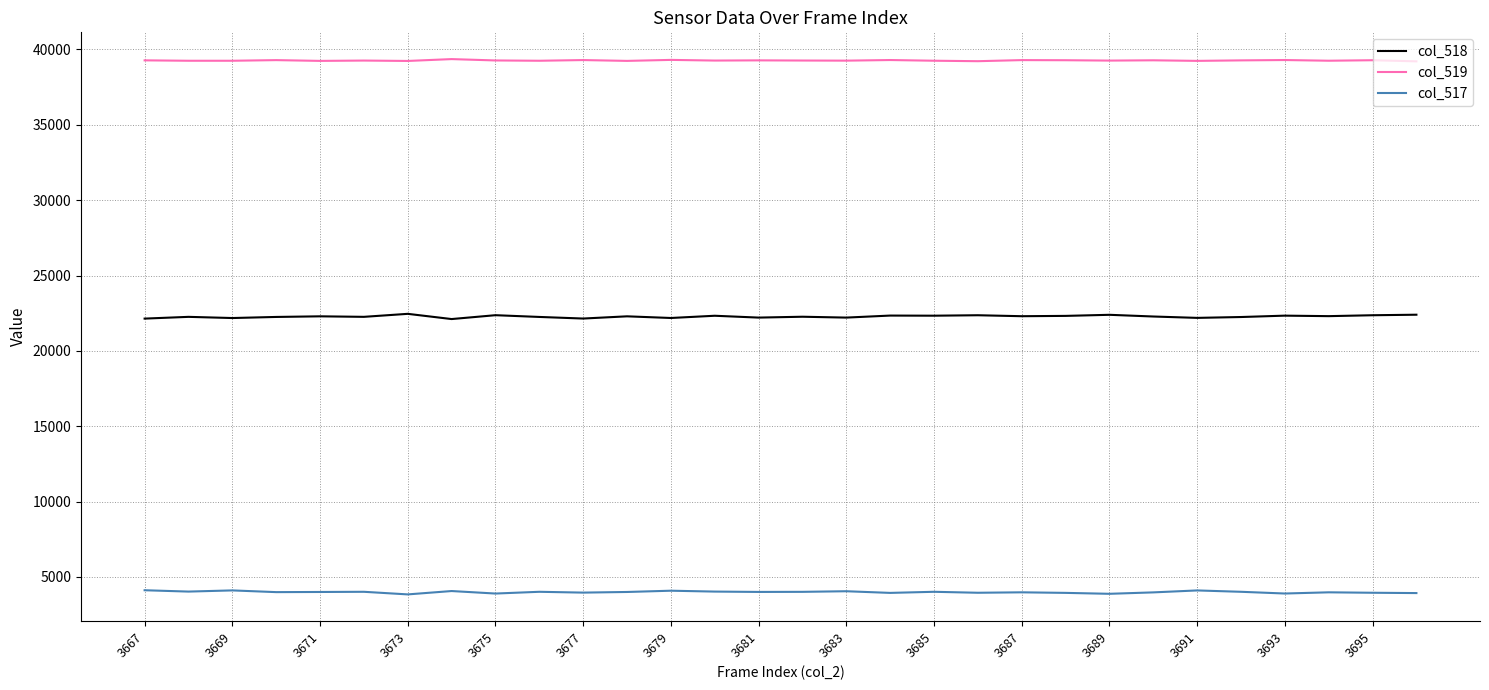

What is the maximum value for col_517?

4121